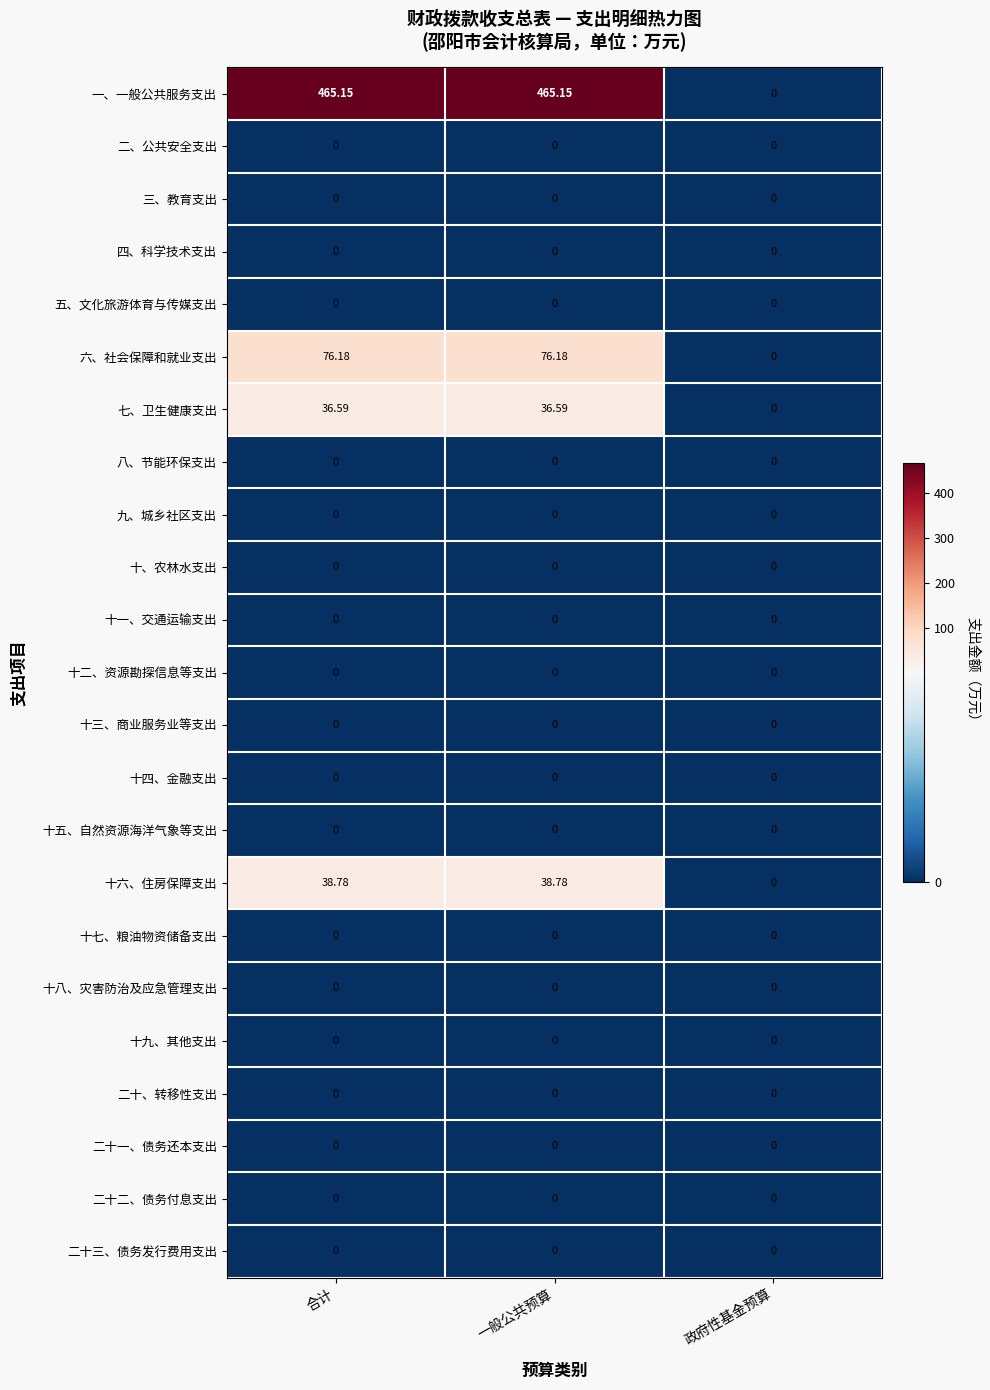

Between 一般公共预算 and 政府性基金预算, which series saw the biggest shift?

一、一般公共服务支出